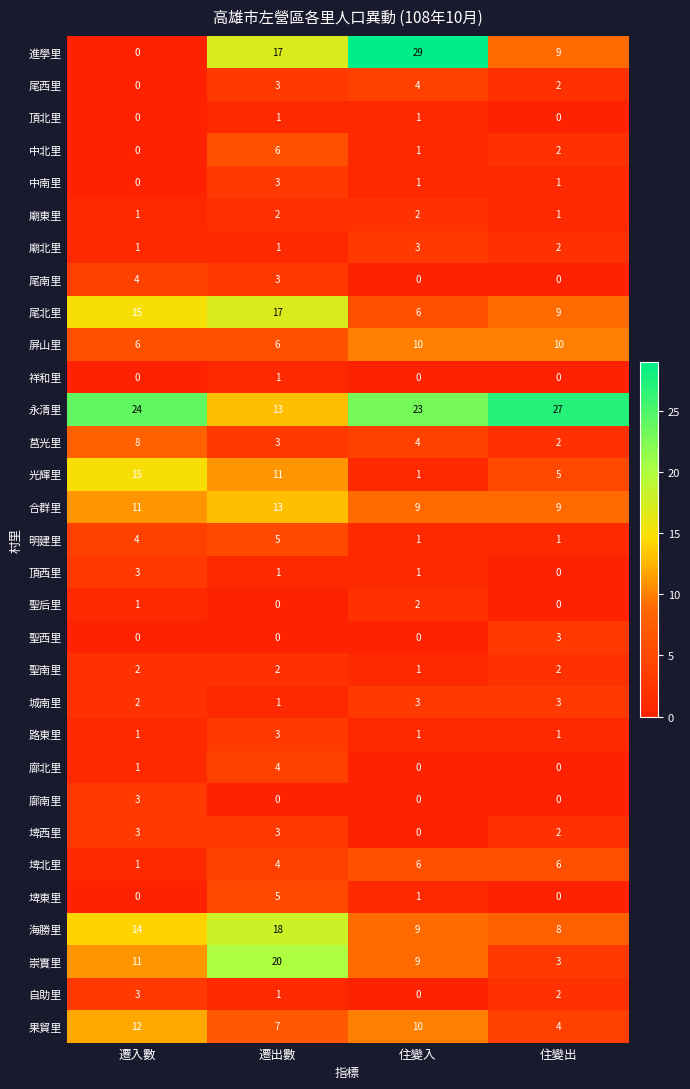

The 崇實里 series shows 11 at 遷入數. True or false?

True